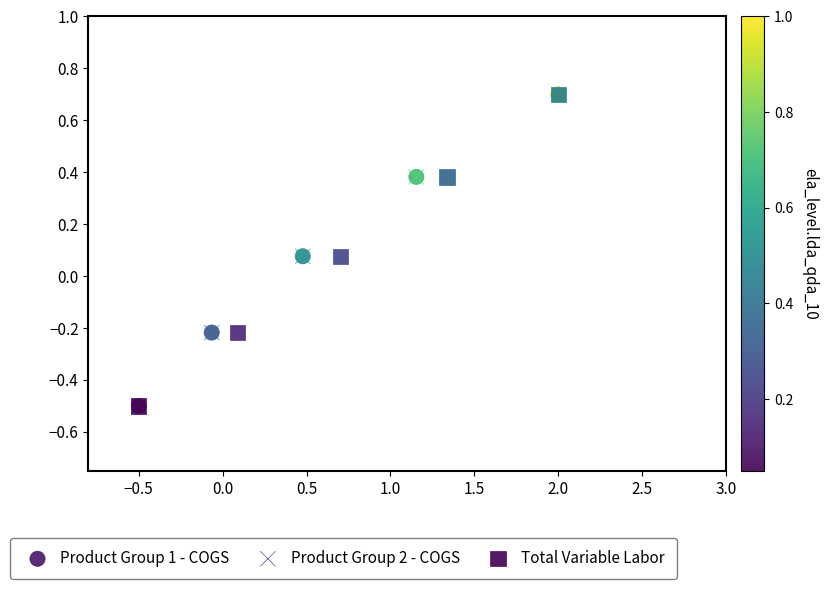

Which series has the widest spread of Y values?

Product Group 2 - COGS